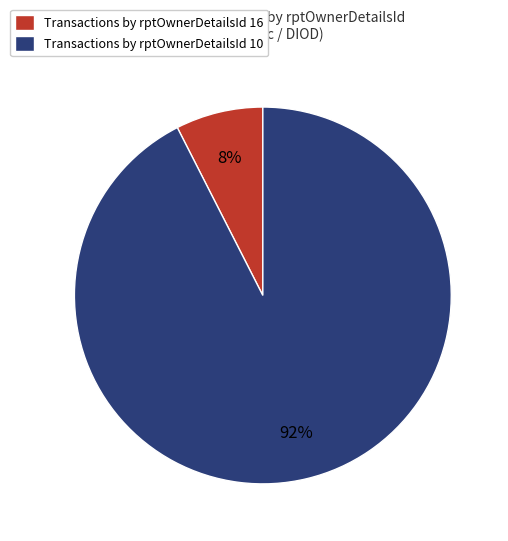

To the nearest percent, what is the average slice percentage?

50%